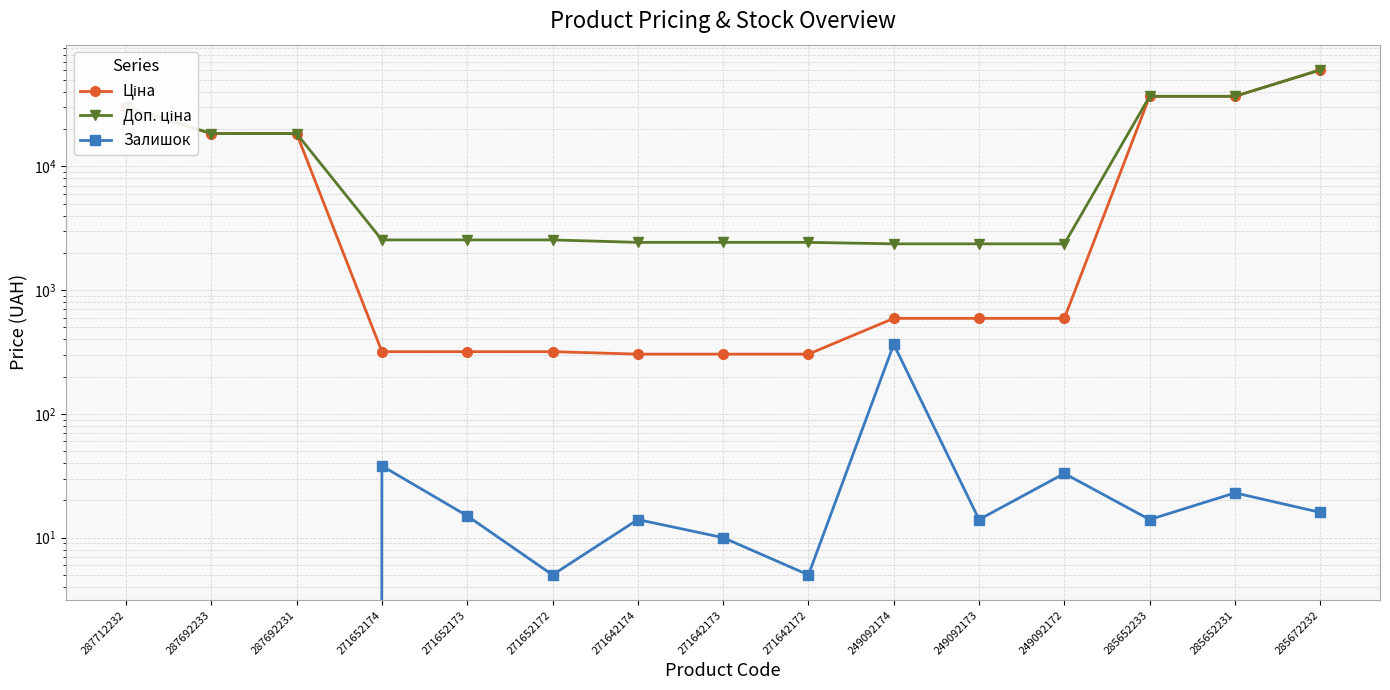

Which category has the highest value across all series?

285672232